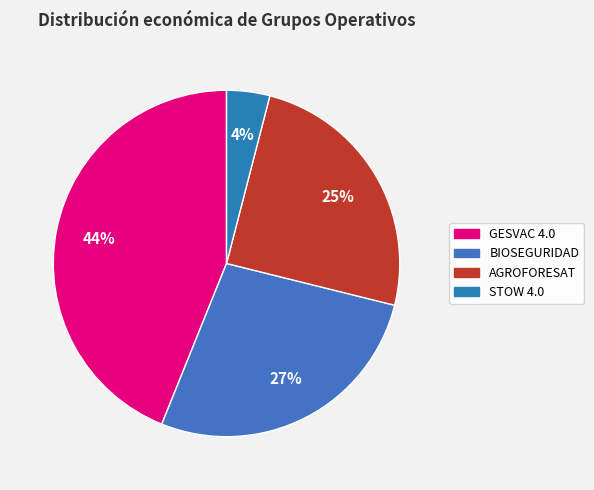

What percentage is the GESVAC 4.0 slice, to the nearest percent?

44%